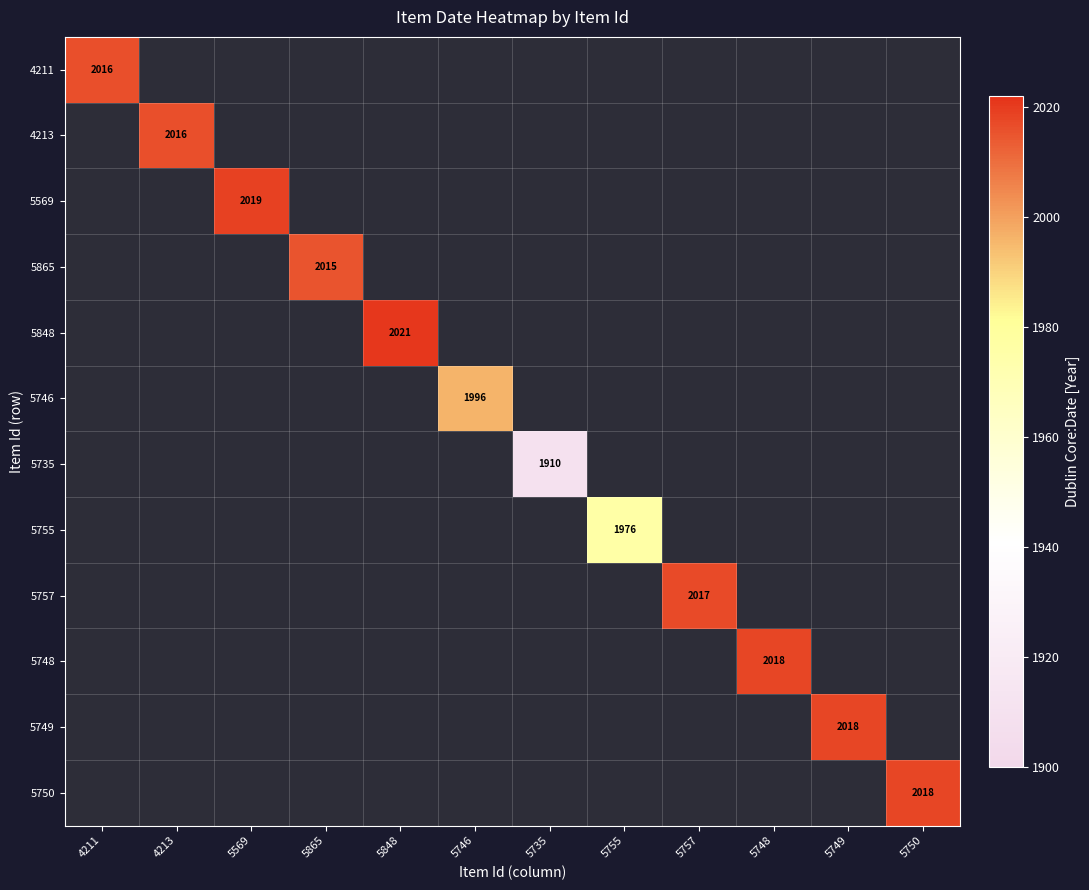

How many distinct data groups are displayed?

12